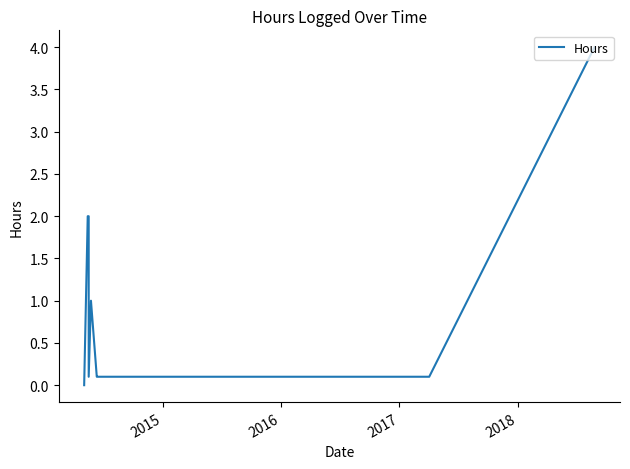

How many series are shown in this chart?

1